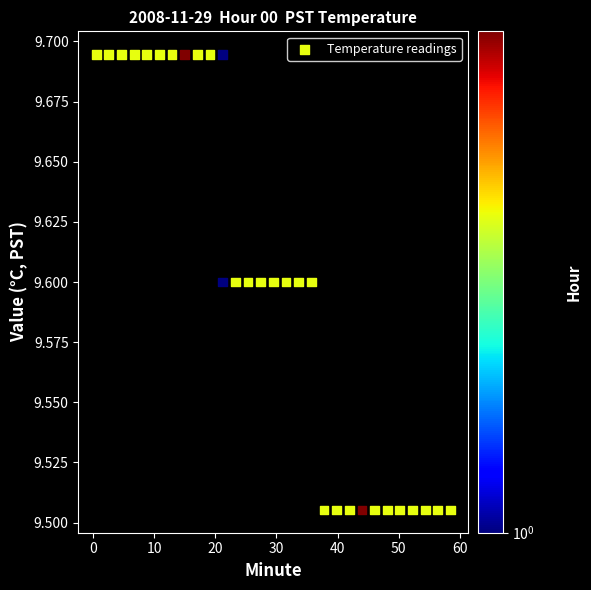

What is the range of X values (max minus min)?

57.9